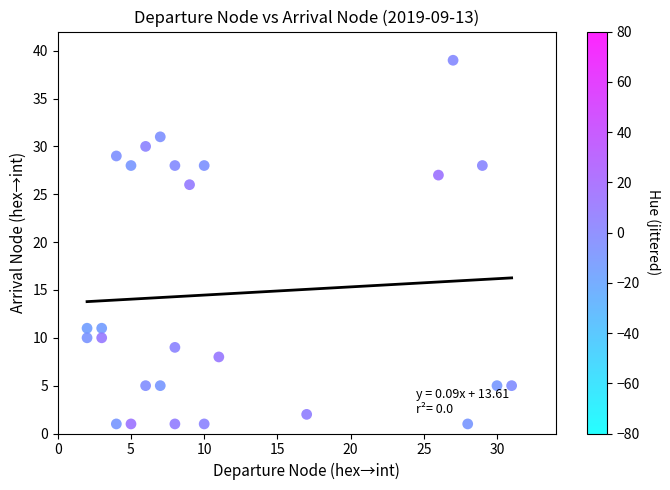

What Y value in the scatter plot is closest to 20?

26